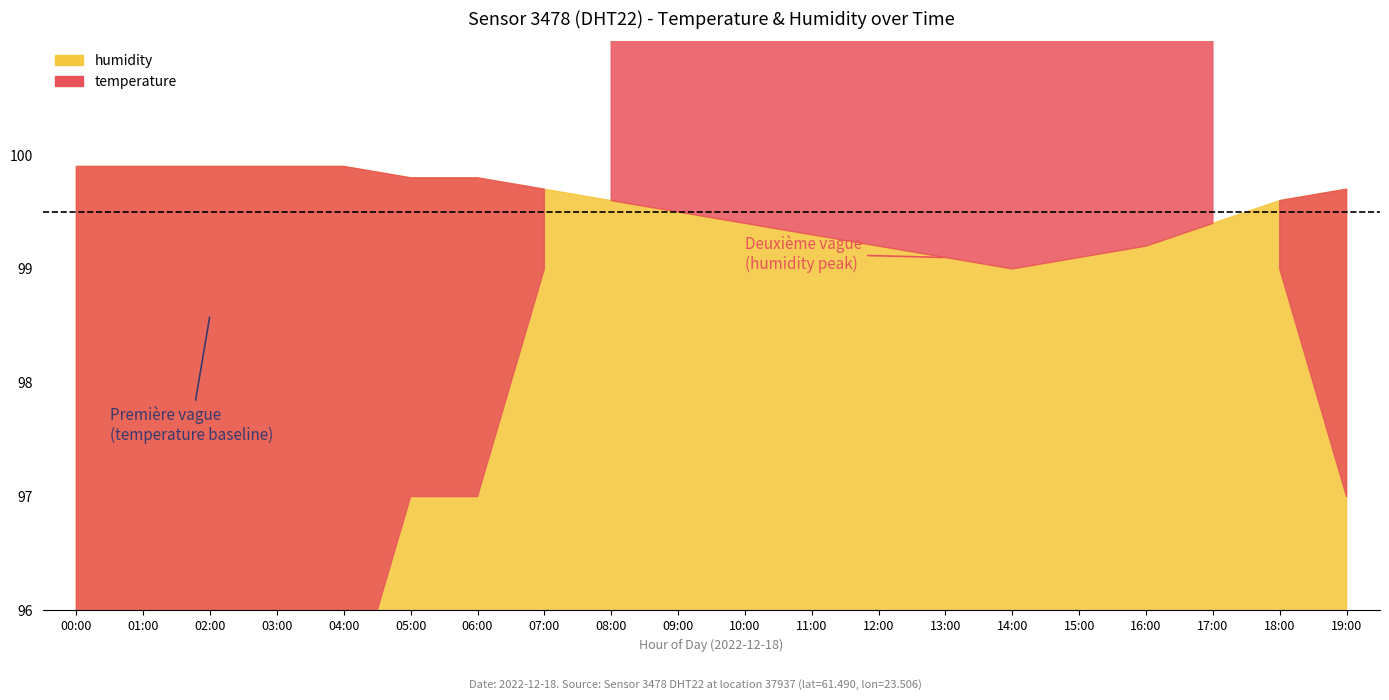

At how many categories does at least one series exceed 89?

20